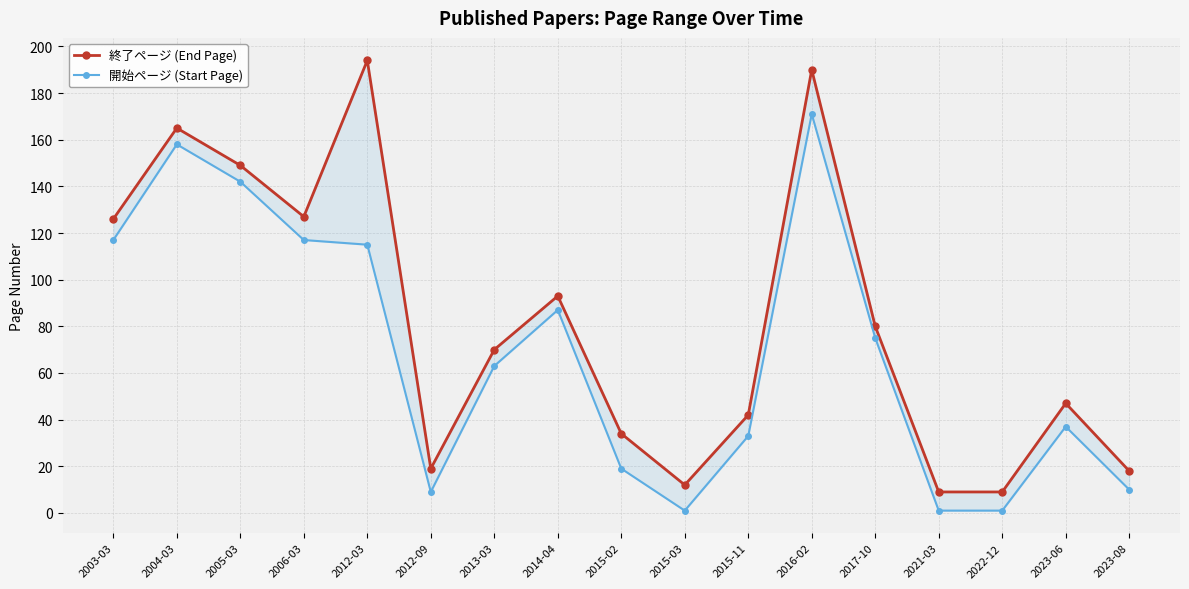

True or false: 終了ページ (End Page) has more than 2 points higher than both neighbors.

True